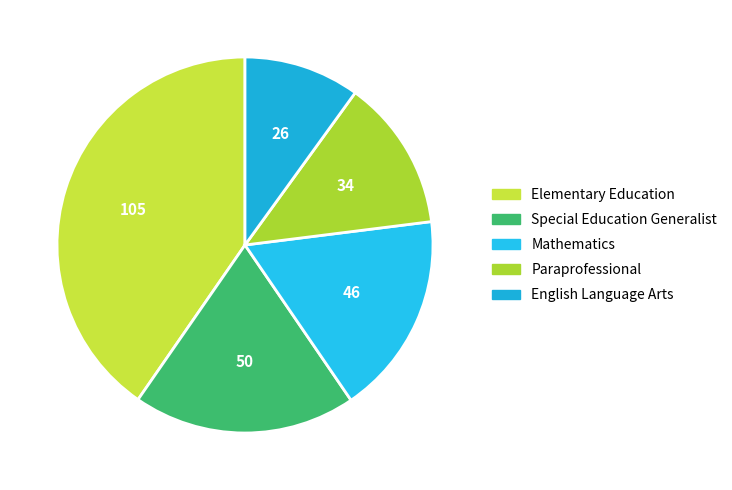

What percentage is the Paraprofessional slice, to the nearest percent?

13%